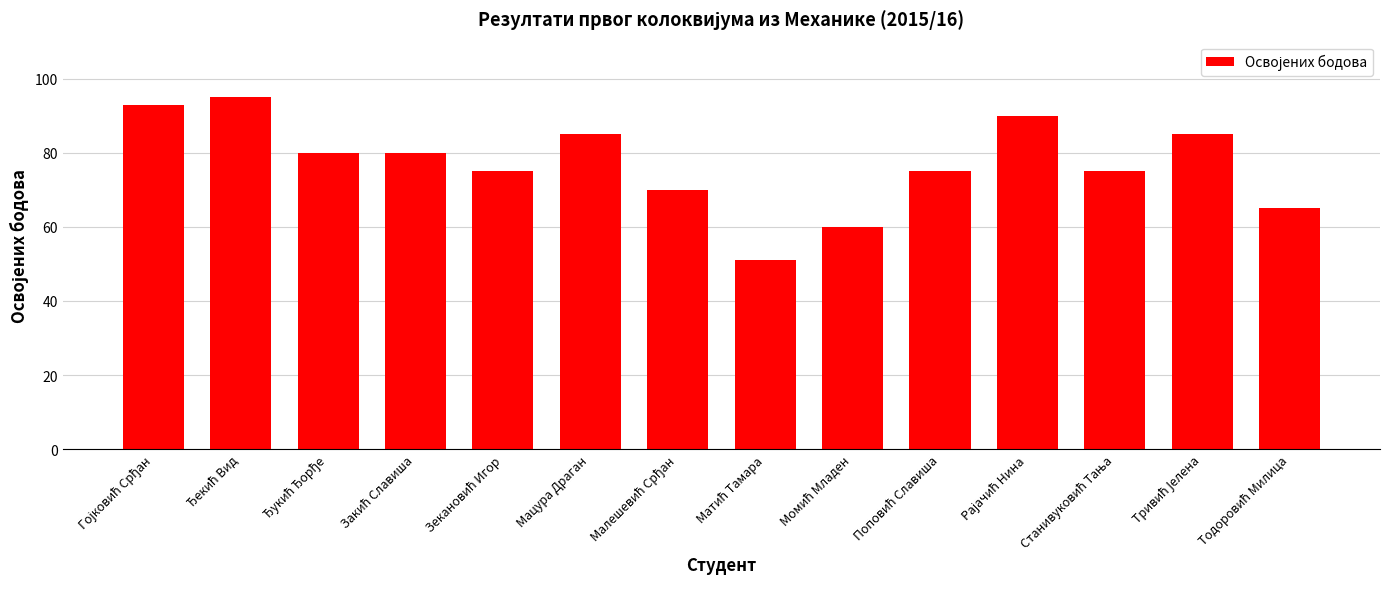

What value does the data have at Мацура Драган?

85